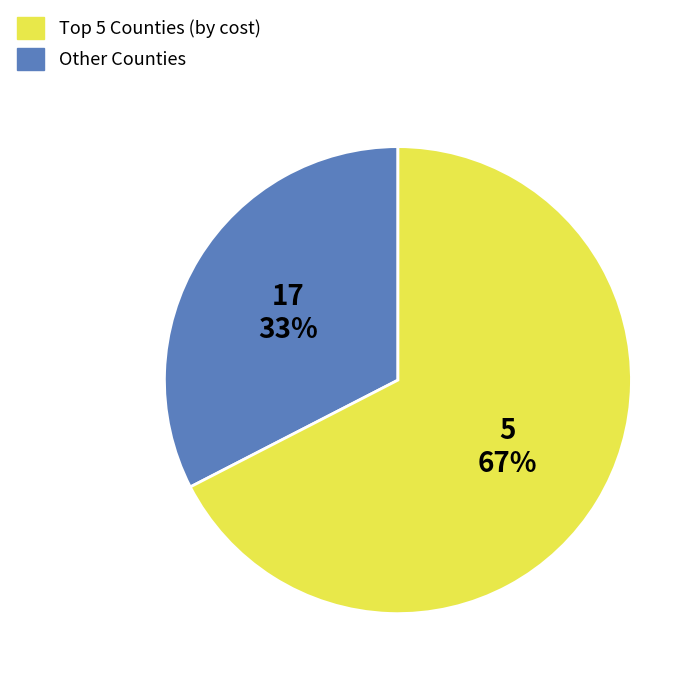

Does any single category account for the majority?

Yes